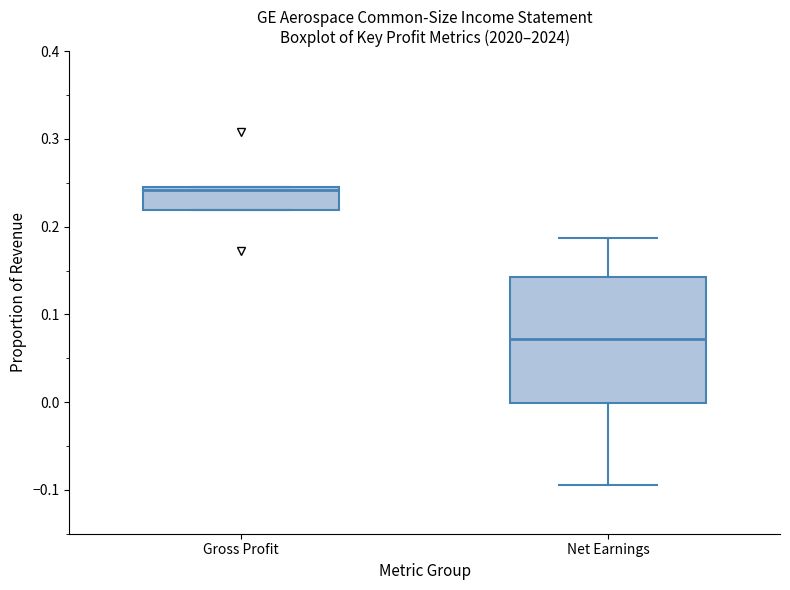

Reading left to right, read every box against the y-axis: the position of its median line, the range the box covers, and the ends of its whiskers. The values are not printed on the chart, so give them approximately, as read against the axis.

Gross Profit: median 0.24, box 0.22 to 0.25, whiskers 0.22 to 0.25
Net Earnings: median 0.07, box 0.00 to 0.14, whiskers -0.09 to 0.19